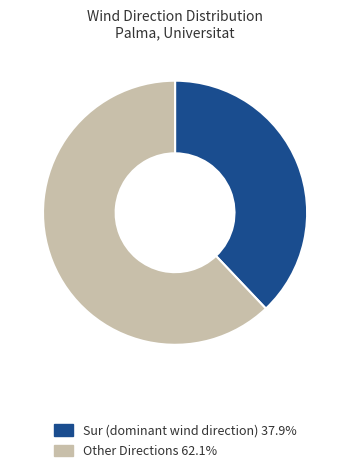

Is there any slice that represents more than half of the pie?

Yes